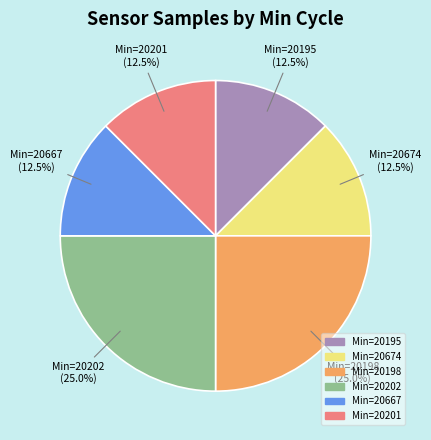

What percentage is NOT represented by Min=20195?

87.5%